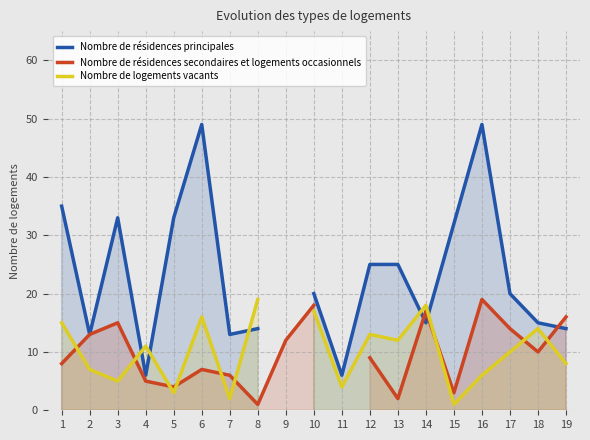

Where do Nombre de résidences secondaires et logements occasionnels and Nombre de résidences principales first cross each other?

13 and 14